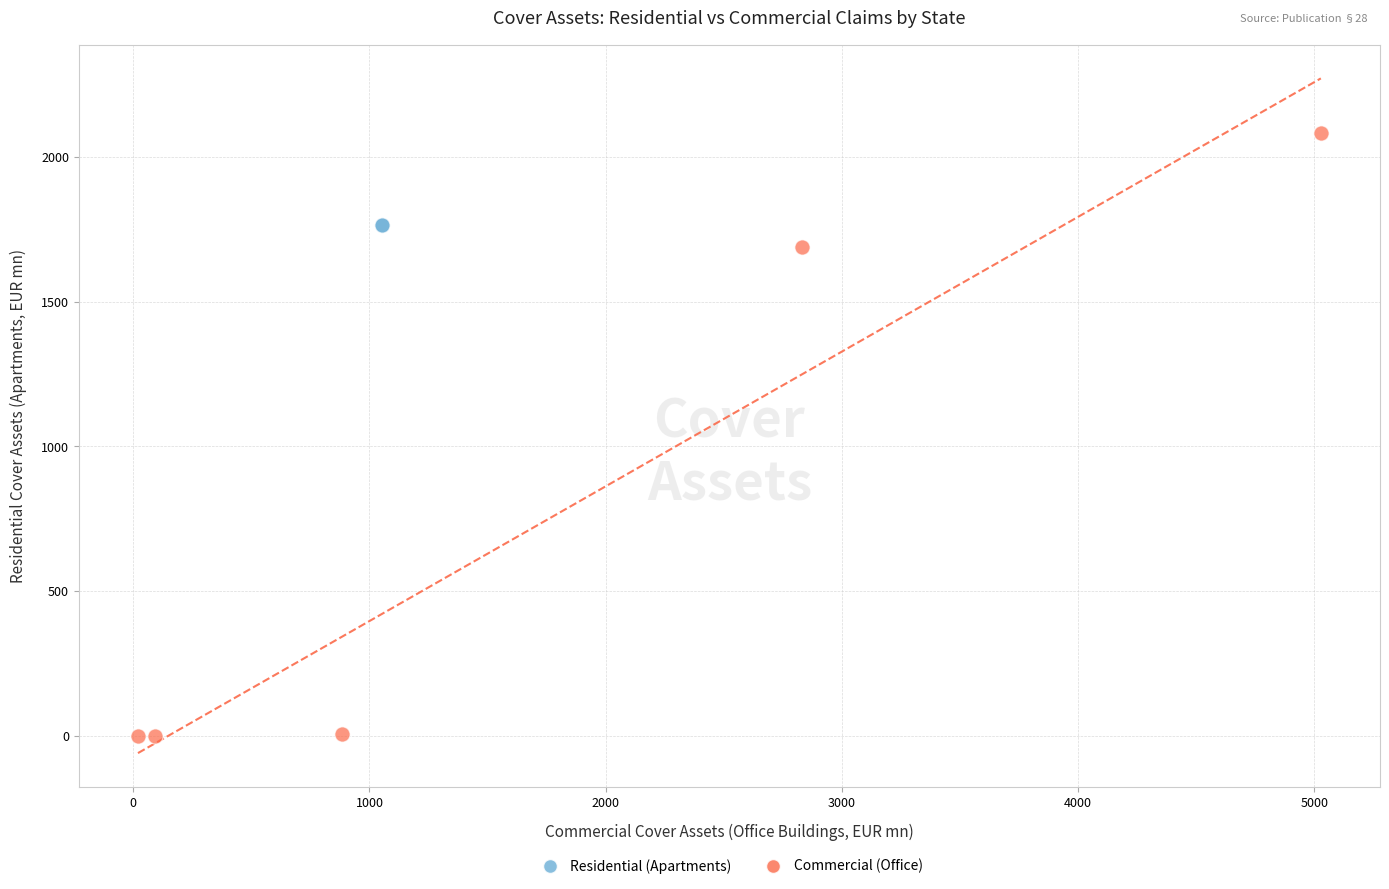

Which series reaches the minimum Y coordinate?

Commercial (Office)